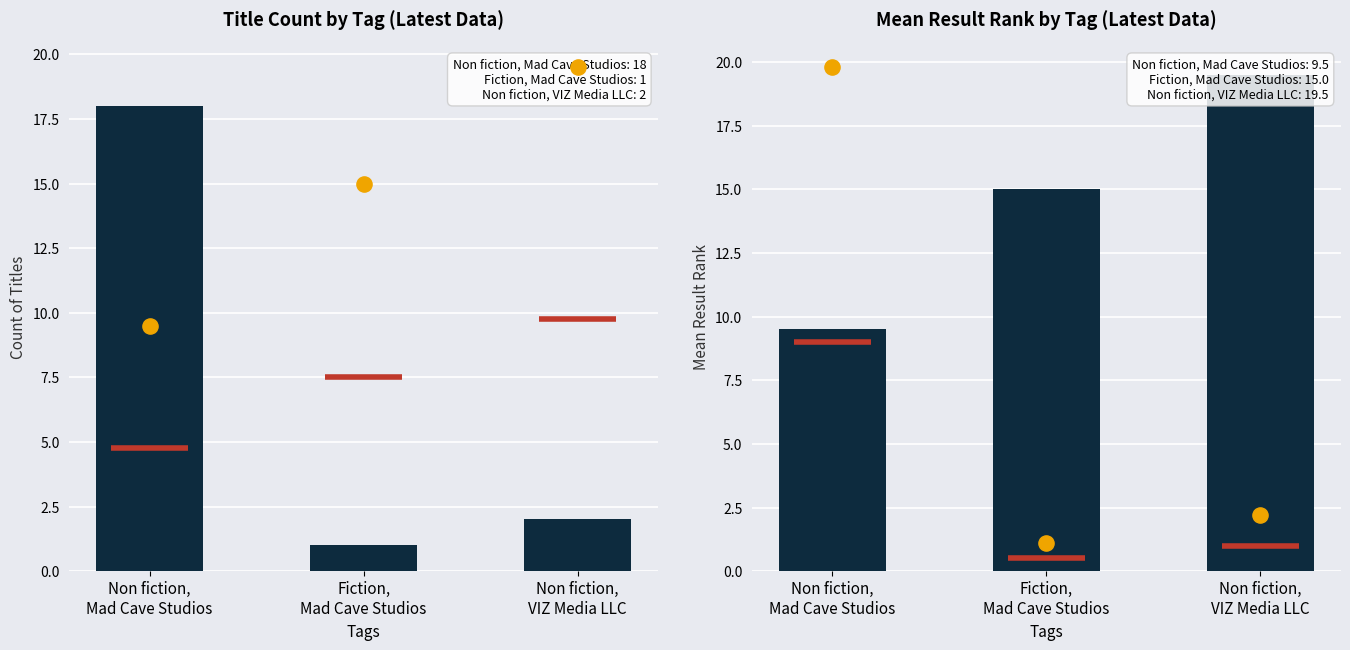

What are all the series names shown in the legend?

Count of Titles, Mean Result Rank